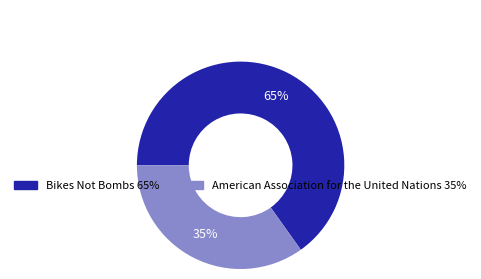

Do American Association for the United Nations and Bikes Not Bombs together represent more than half of the pie?

Yes